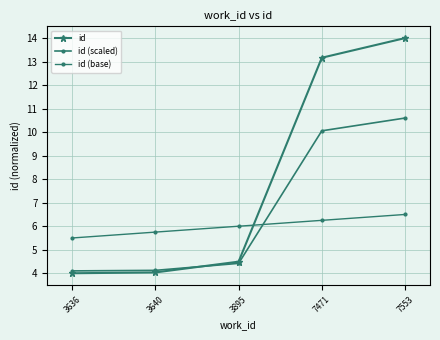

Rank the series at 7471 from highest to lowest value.

id, id (scaled), id (base)